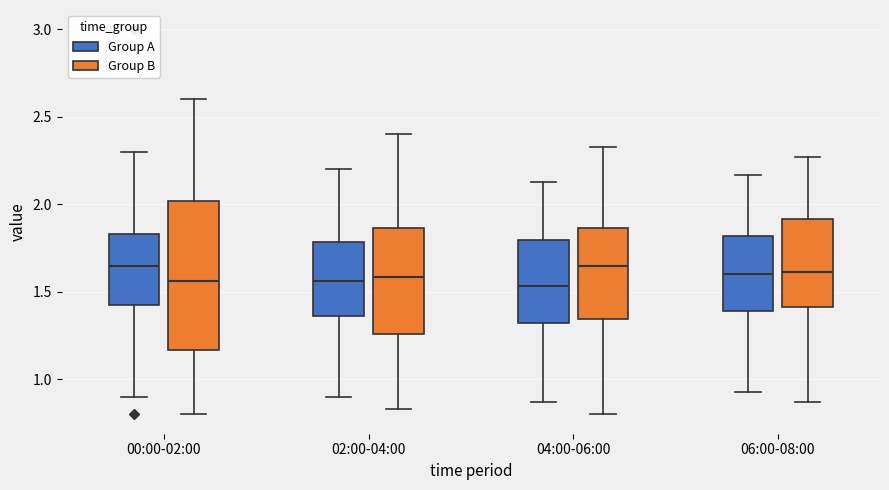

Reading left to right, transcribe this box plot: for each box, give where its median line is, the range the box spans, and where its two whiskers end, as read against the y-axis. The values are not printed on the chart, so give them approximately, as read against the axis.

00:00-02:00 (Group A): median 1.65, box 1.40 to 1.85, whiskers 0.90 to 2.30
00:00-02:00 (Group B): median 1.55, box 1.15 to 2.00, whiskers 0.80 to 2.60
02:00-04:00 (Group A): median 1.55, box 1.35 to 1.80, whiskers 0.90 to 2.20
02:00-04:00 (Group B): median 1.60, box 1.25 to 1.85, whiskers 0.85 to 2.40
04:00-06:00 (Group A): median 1.55, box 1.30 to 1.80, whiskers 0.85 to 2.15
04:00-06:00 (Group B): median 1.65, box 1.35 to 1.85, whiskers 0.80 to 2.35
06:00-08:00 (Group A): median 1.60, box 1.40 to 1.80, whiskers 0.95 to 2.15
06:00-08:00 (Group B): median 1.60, box 1.40 to 1.90, whiskers 0.85 to 2.25